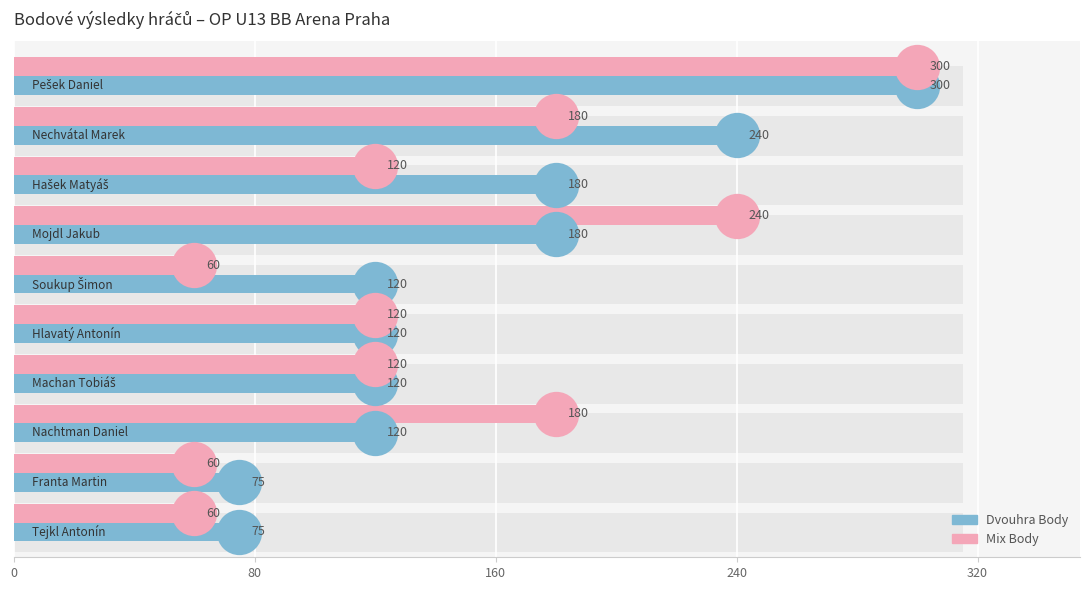

Which series has the largest Y range (max minus min)?

Mix Body